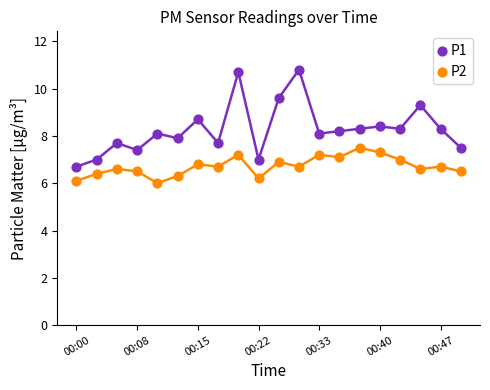

Across all data points, what is the range of Y values (max minus min)?

4.8